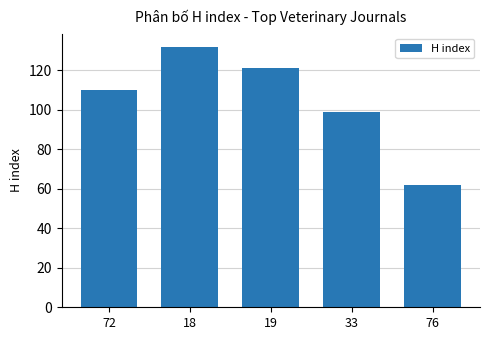

Approximately how many times larger is the value at 33 compared to 19?

0.8